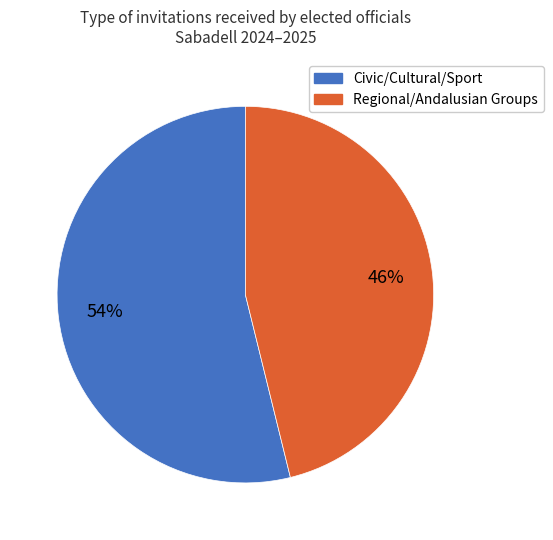

How many slices are in this pie chart?

2